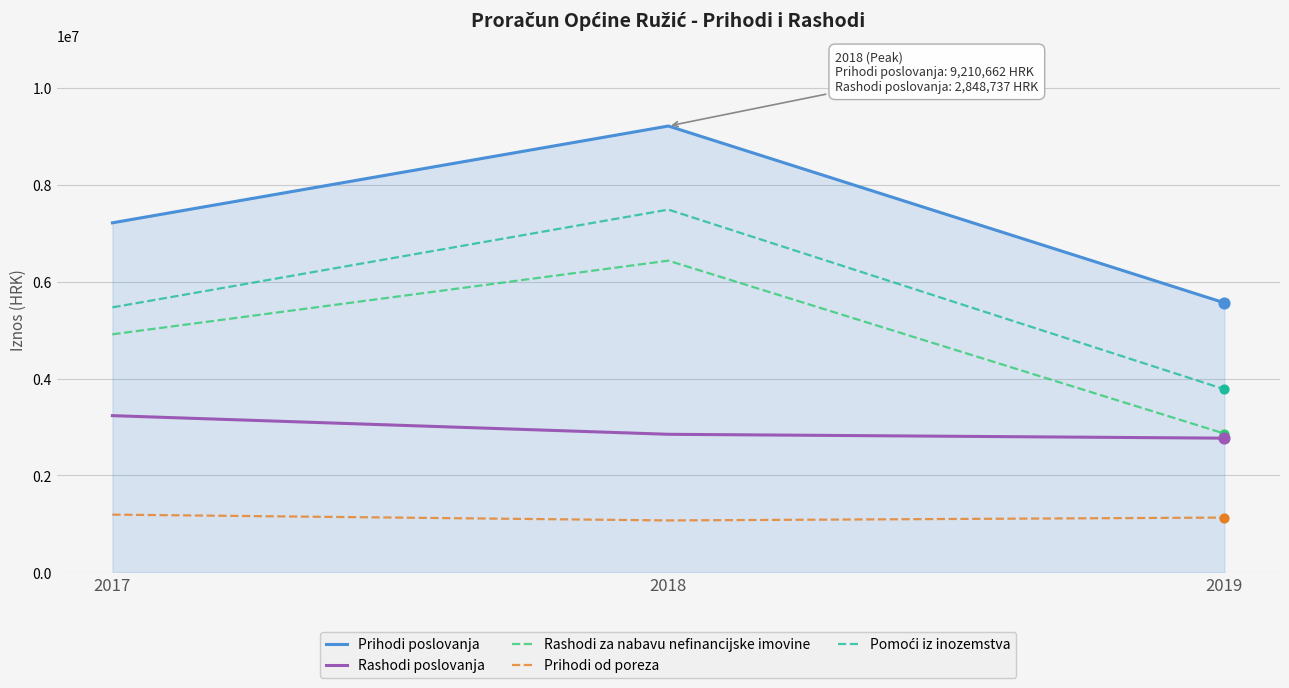

What is the spread (max minus min) of values at 2019?

4432013